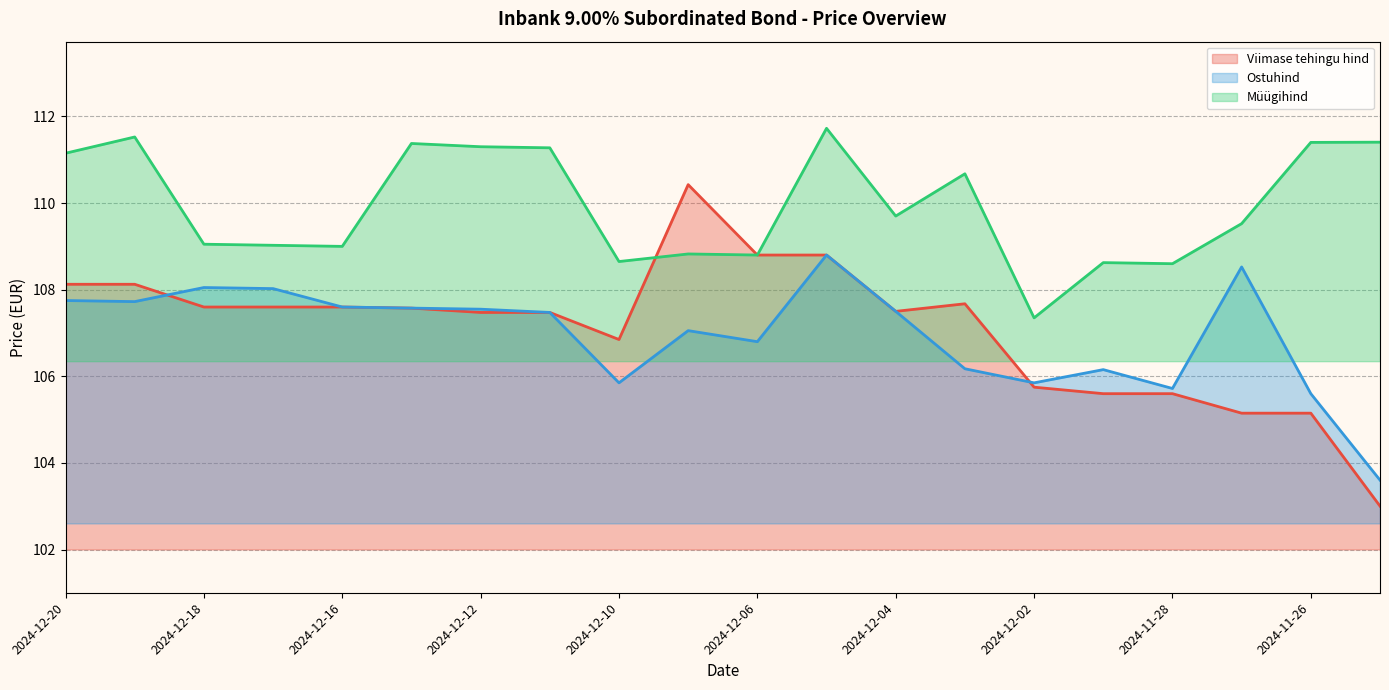

In Viimase tehingu hind, how many points are higher than both neighbors (excluding endpoints)?

2